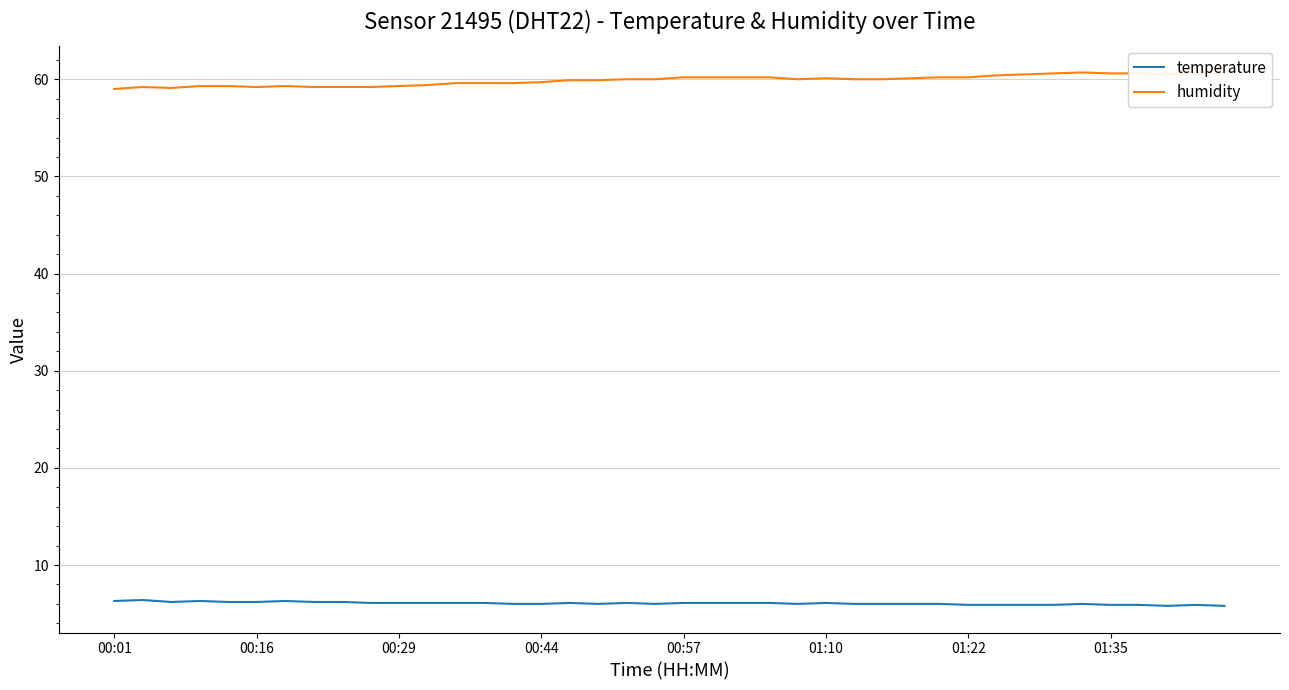

What is the difference between the maximum and minimum values in the humidity series?

1.7